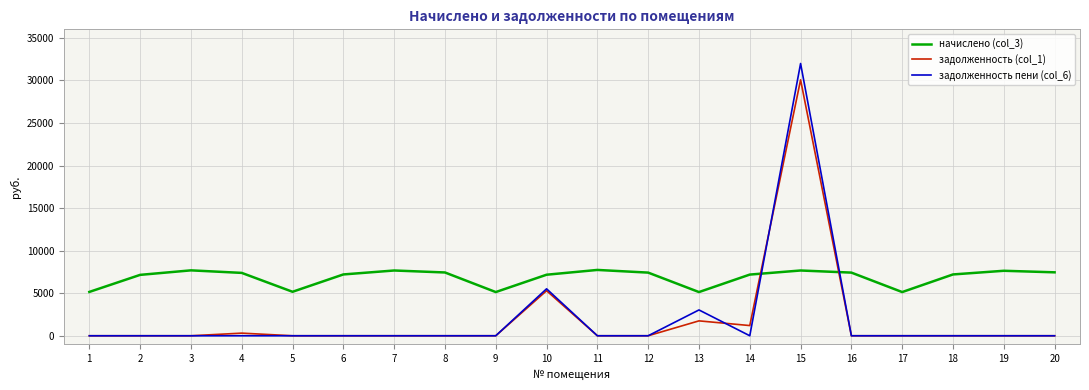

Which label corresponds to the largest value in the chart?

15